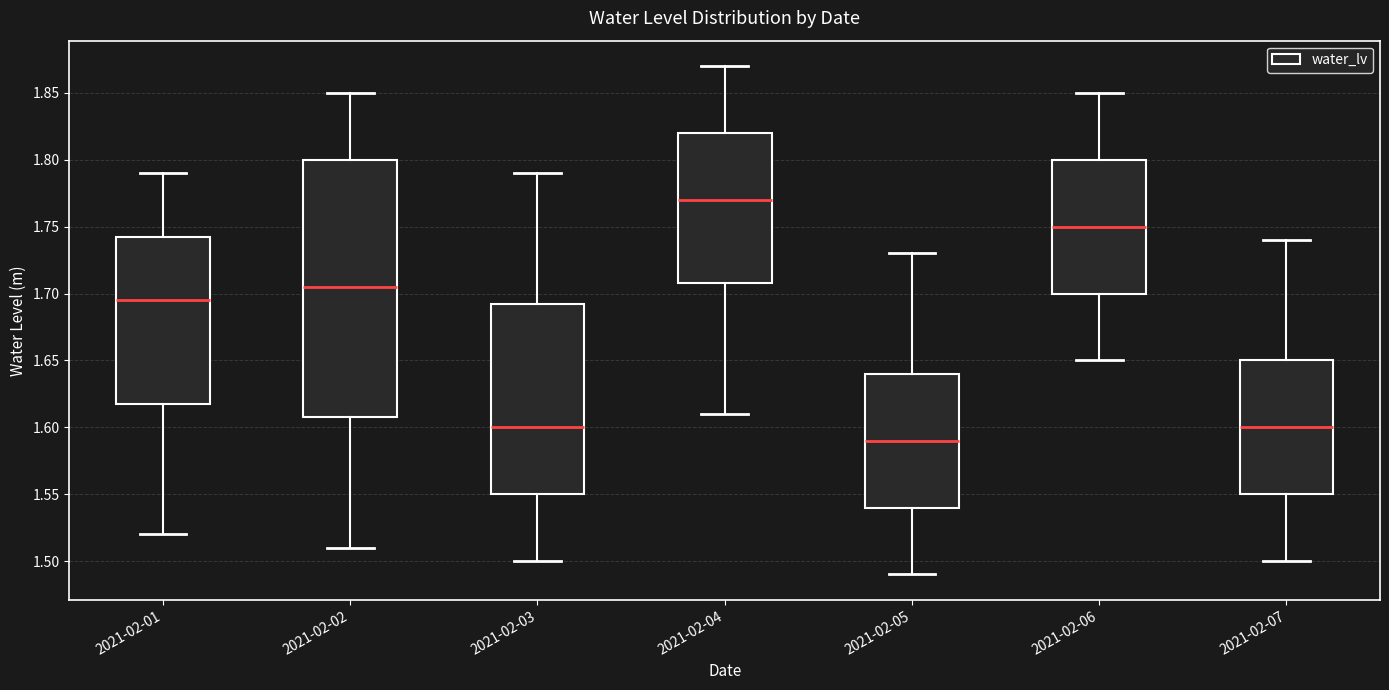

Which box's median line is the lowest?

2021-02-05